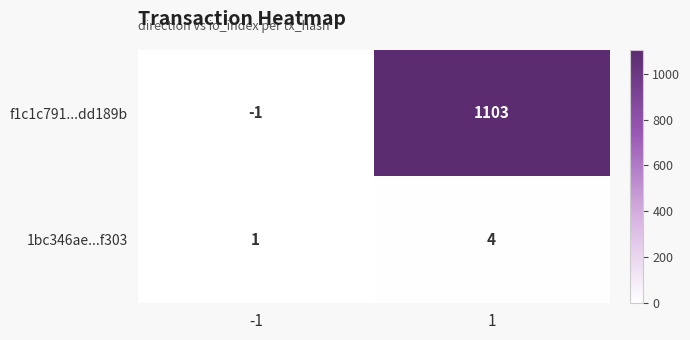

Which series has the largest total across all categories?

f1c1c791...dd189b